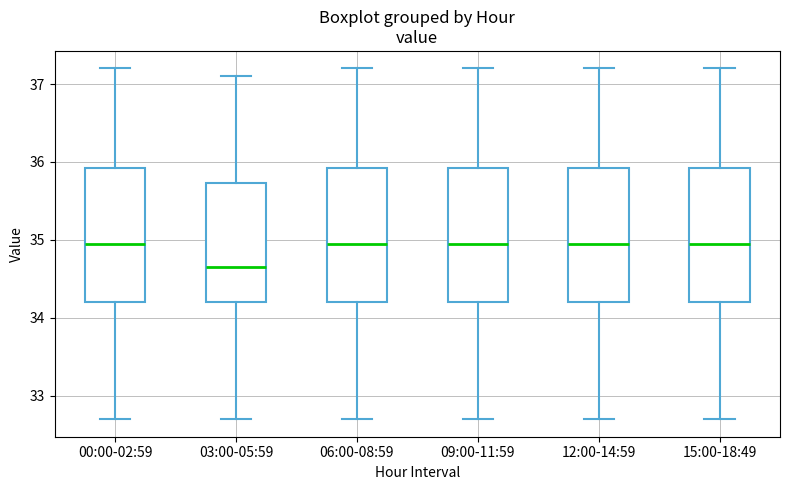

Where is the upper edge of the box for 09:00-11:59 on the y-axis? The values are not printed on the chart, so give them approximately, as read against the axis.

35.9